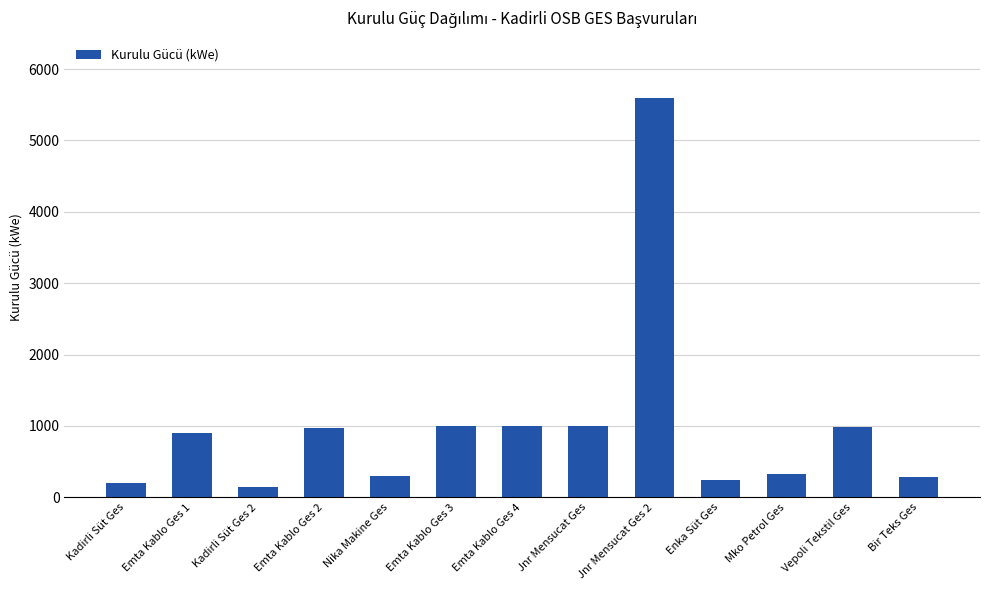

What is the difference between the maximum and minimum values?

5450